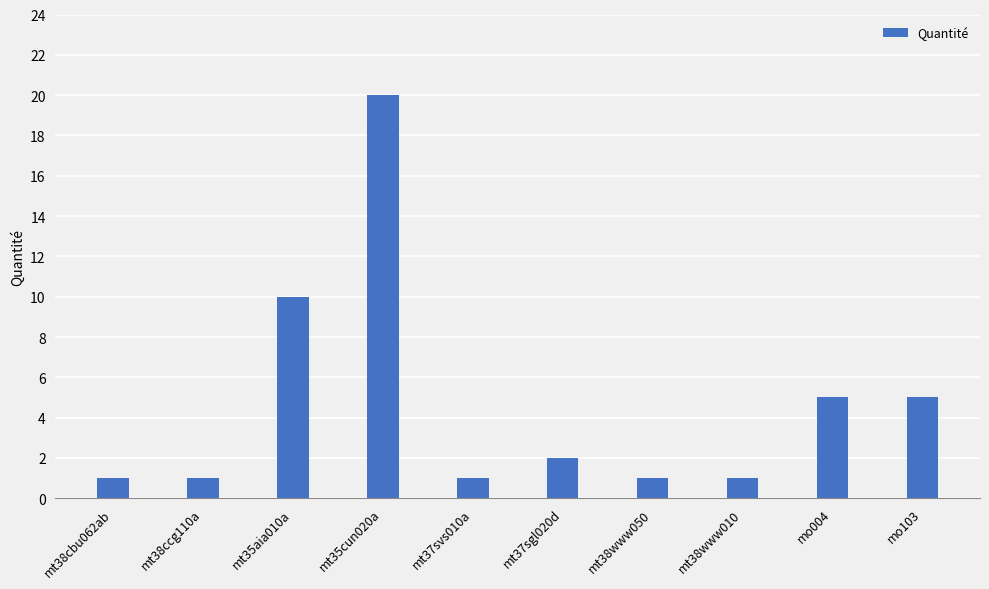

What is the sum of the values at mt38www050 and mt35aia010a?

11.0